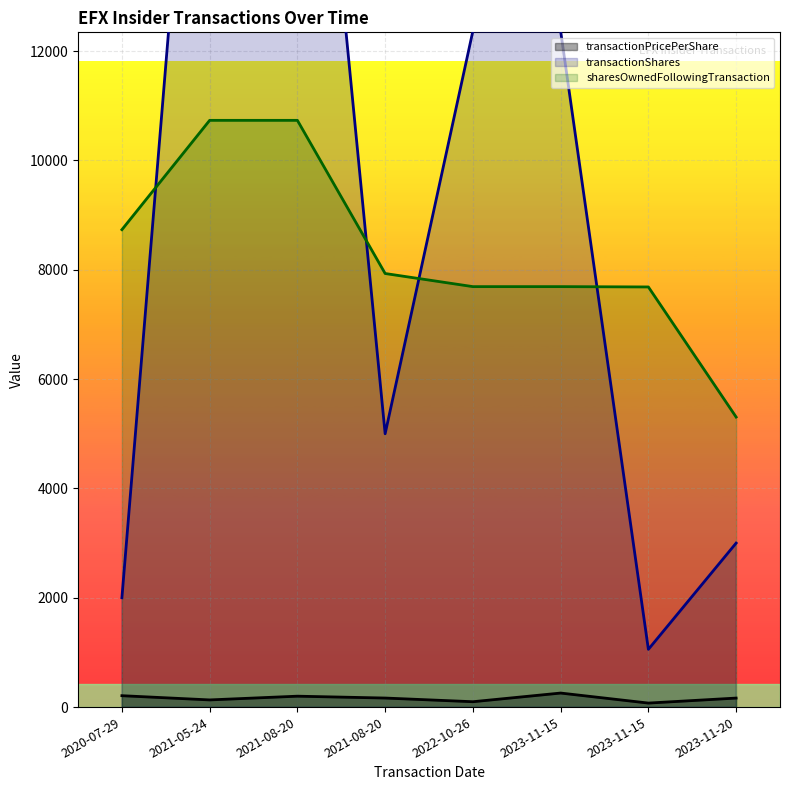

Is it true that transactionPricePerShare equals 368.4 at 2020-07-29?

False